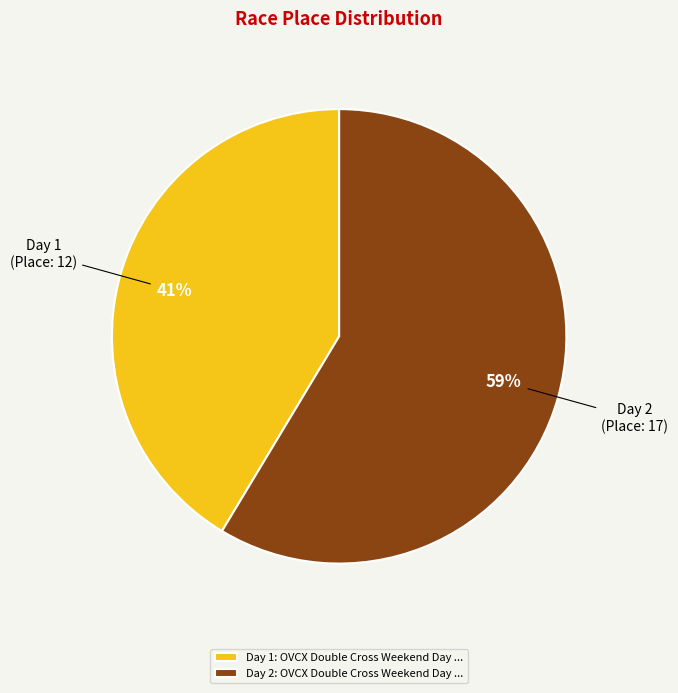

To the nearest percent, what is the average slice percentage?

50%